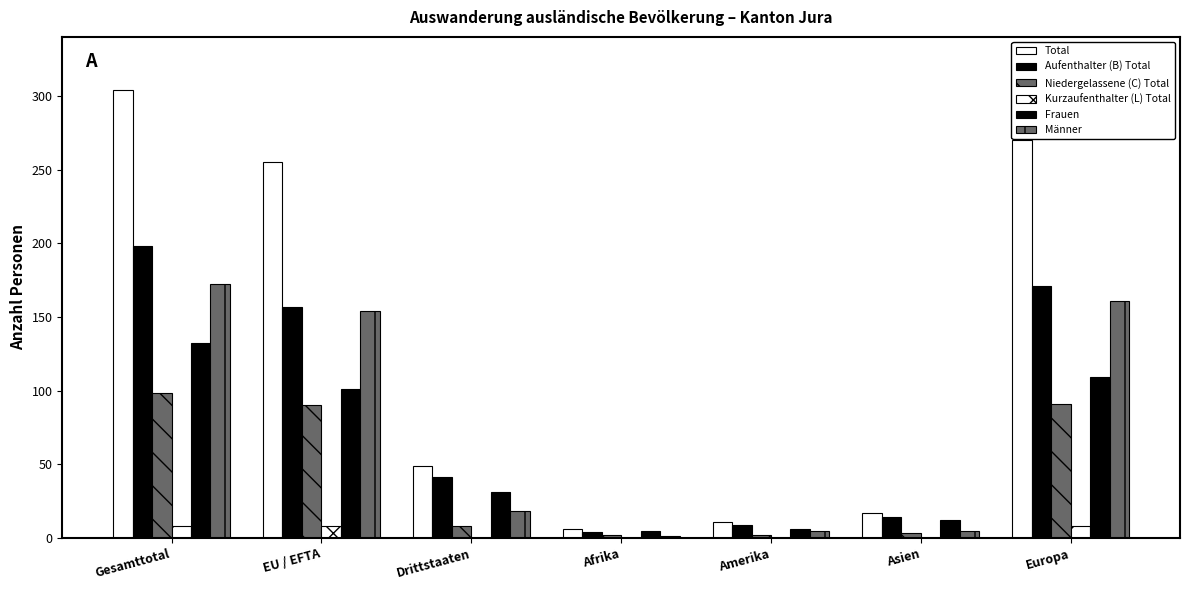

At which label is Männer closest to 86?

EU / EFTA